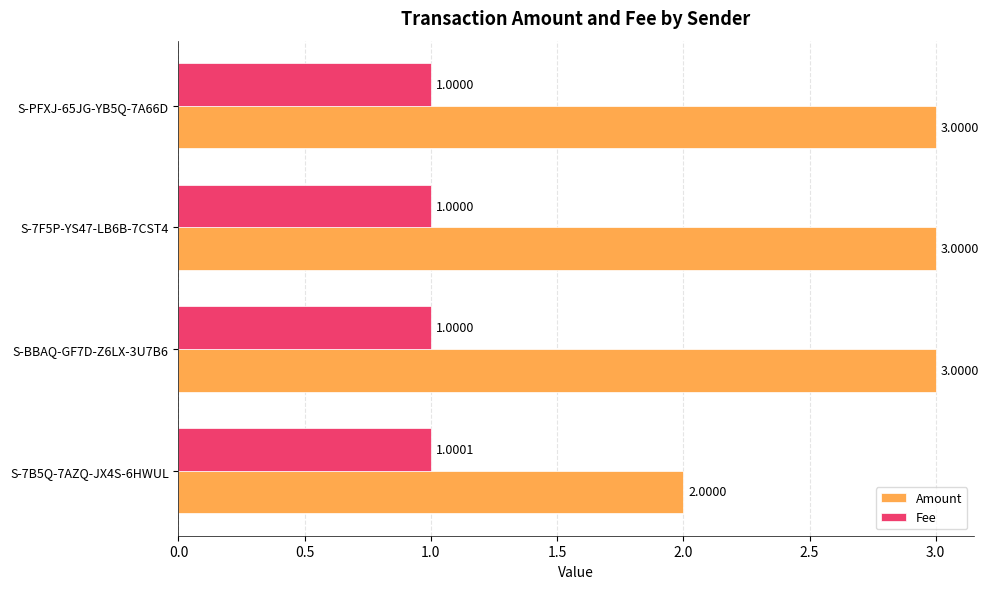

Which series has the largest total across all categories?

Amount